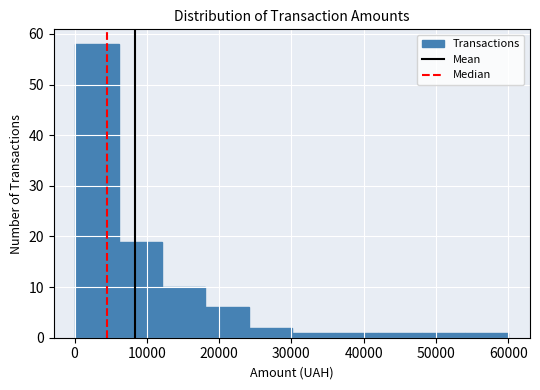

How tall is the bar that spans 18000 to 24000 on the x-axis? Neither the bar edges nor the heights are printed on the chart, so give them approximately, as read against the axes.

6